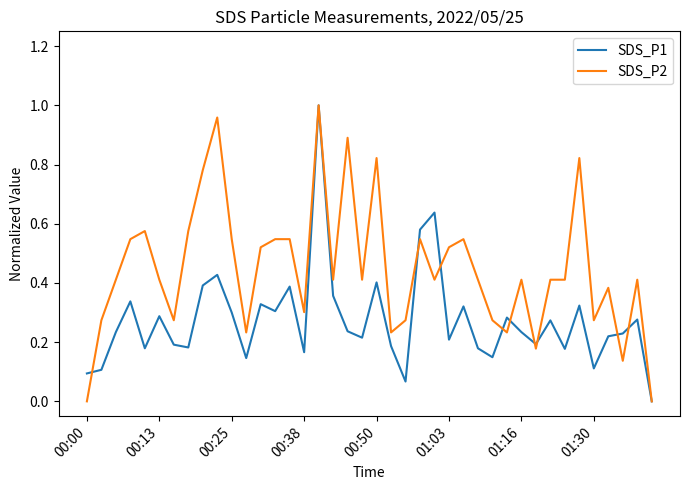

How many categories are shown in the chart?

40